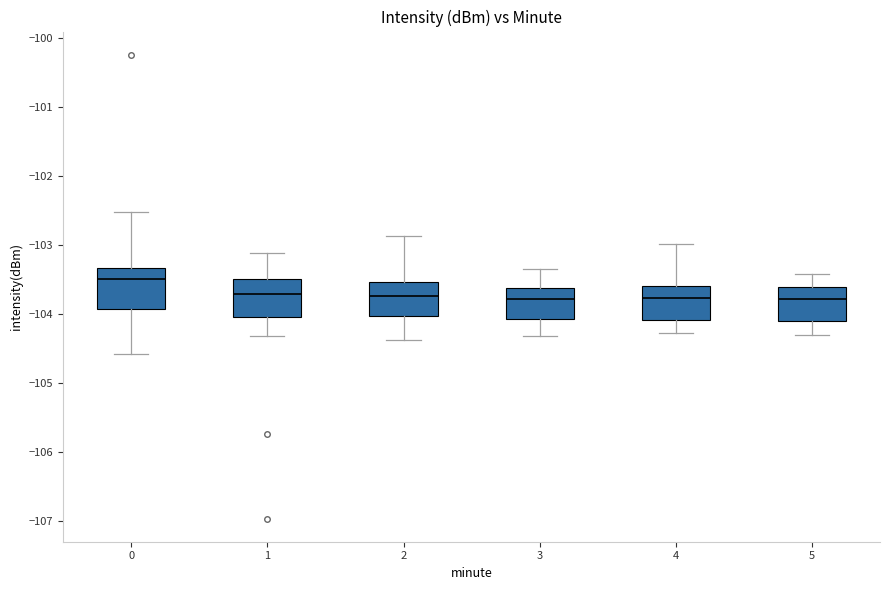

Reading left to right, read every box against the y-axis: the position of its median line, the range the box covers, and the ends of its whiskers. The values are not printed on the chart, so give them approximately, as read against the axis.

0: median -103.5, box -103.9 to -103.3, whiskers -104.6 to -102.5
1: median -103.7, box -104.0 to -103.5, whiskers -104.3 to -103.1
2: median -103.7, box -104.0 to -103.5, whiskers -104.4 to -102.9
3: median -103.8, box -104.1 to -103.6, whiskers -104.3 to -103.3
4: median -103.8, box -104.1 to -103.6, whiskers -104.3 to -103.0
5: median -103.8, box -104.1 to -103.6, whiskers -104.3 to -103.4